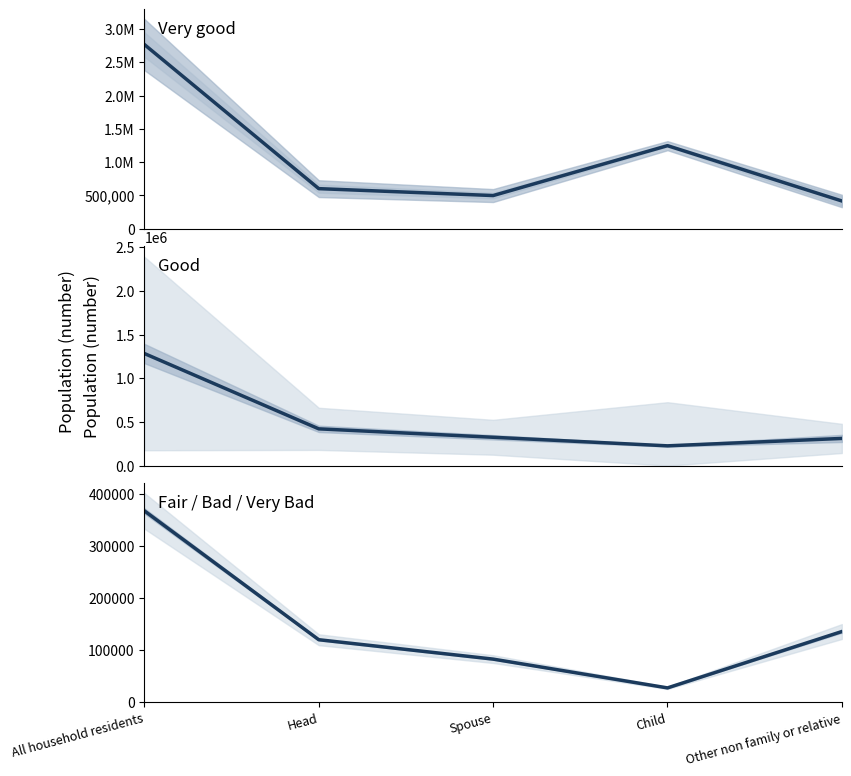

What is the highest value of the Very good series?

2767681